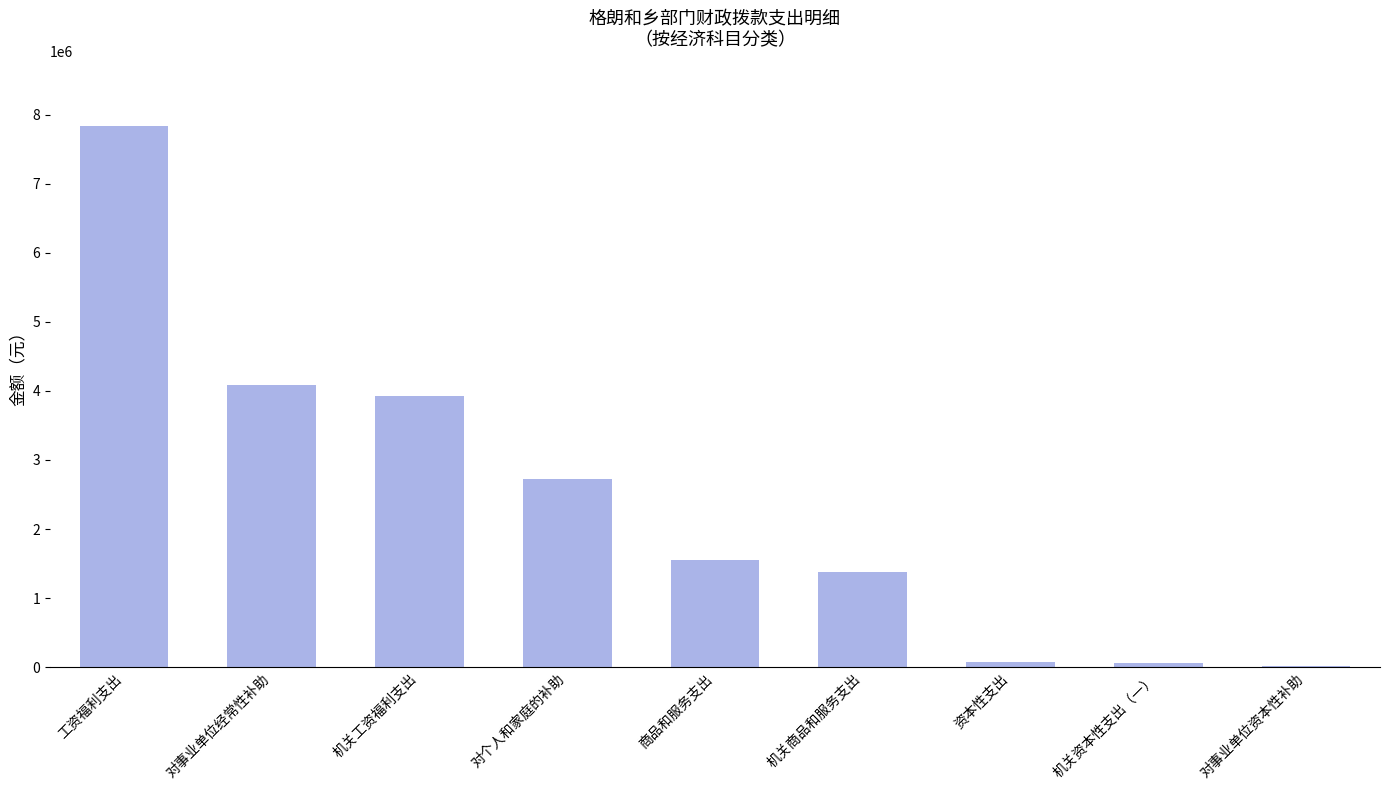

What is the greatest value displayed?

7830681.6